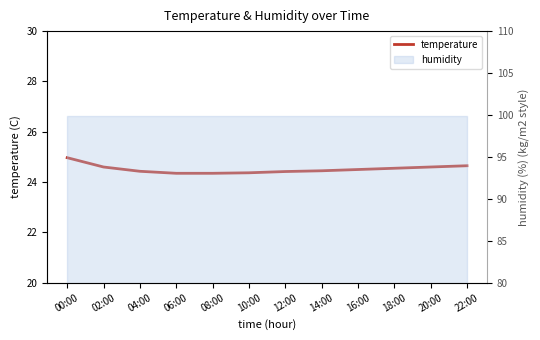

What is the label of the 1st point from the right?

22:00